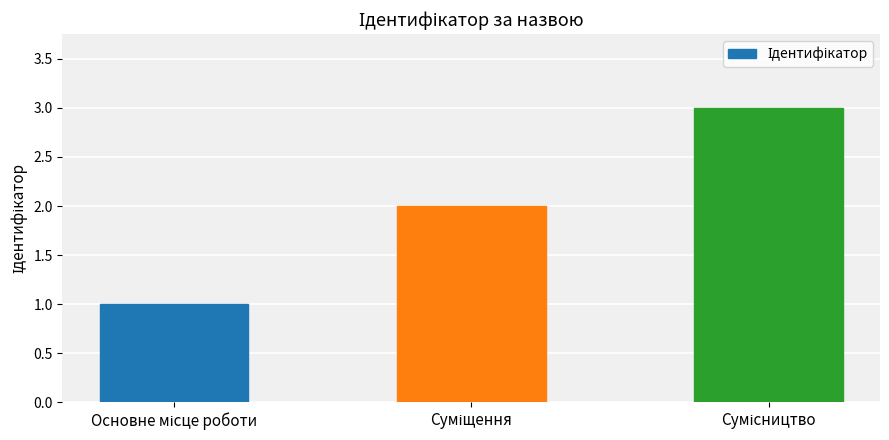

What is the maximum value shown in the chart?

3